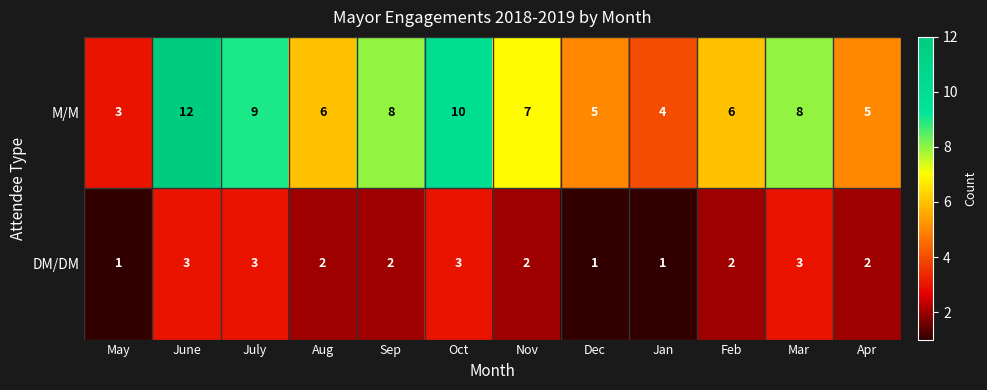

How many series are shown in this chart?

2